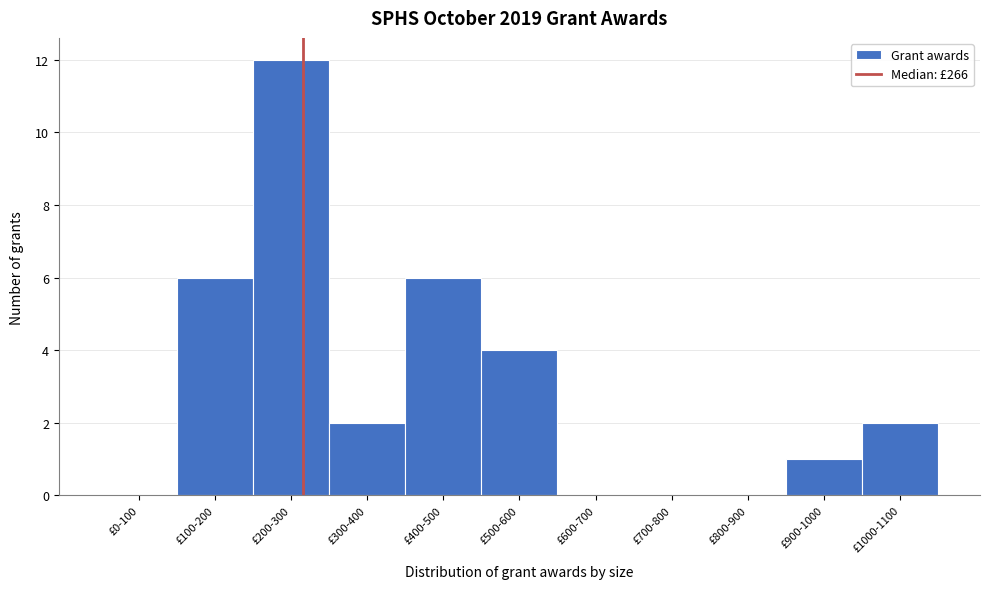

Reading left to right, what are all the values shown in this chart?

£0-100=0	£100-200=6	£200-300=12	£300-400=2	£400-500=6	£500-600=4	£600-700=0	£700-800=0	£800-900=0	£900-1000=1	£1000-1100=2